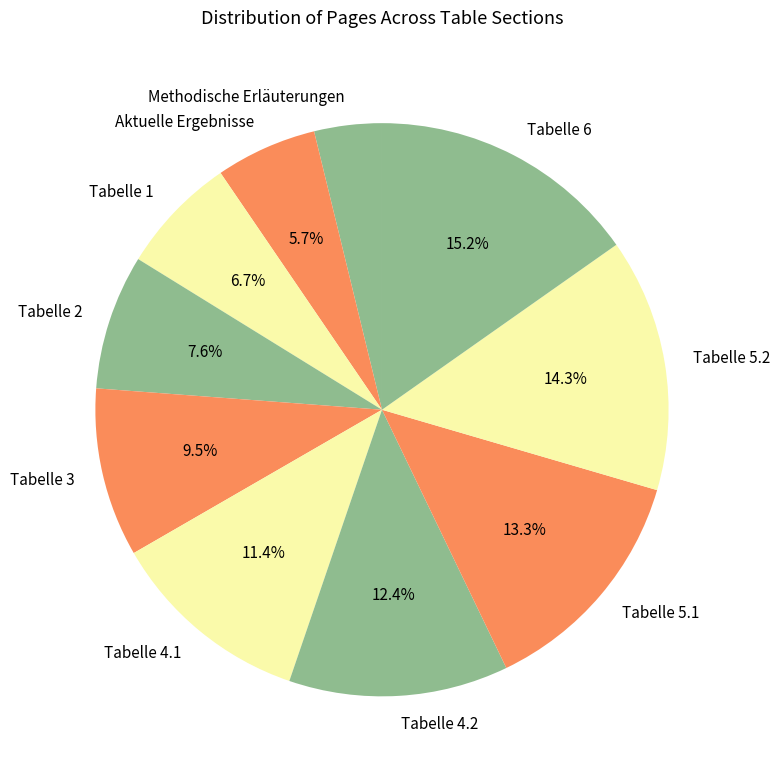

Does Tabelle 5.1 account for over 50% of the chart?

No